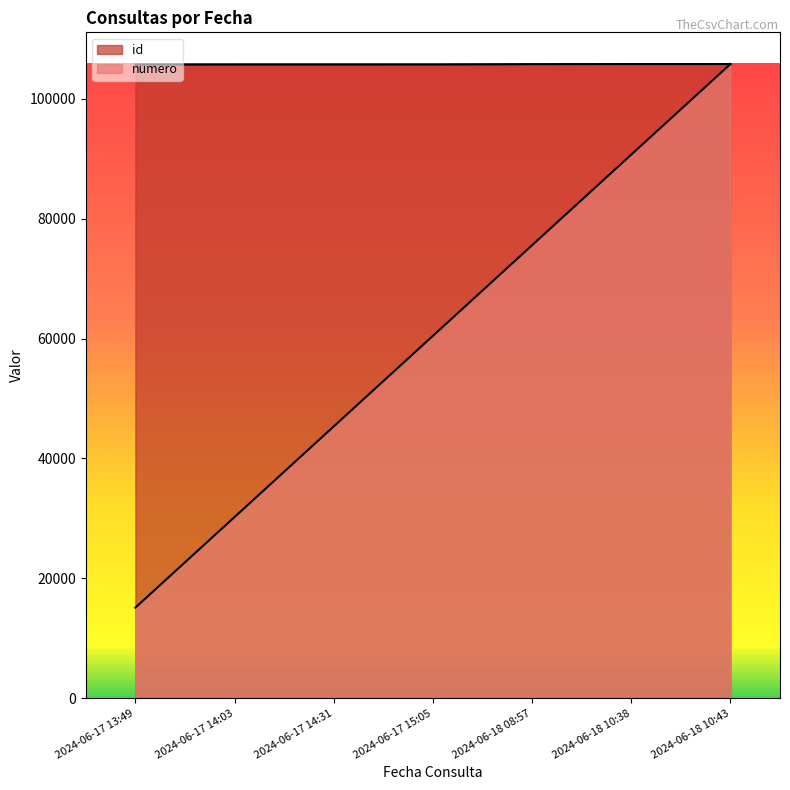

Is it true that id equals 105710.0 at 2024-06-17 15:05?

True